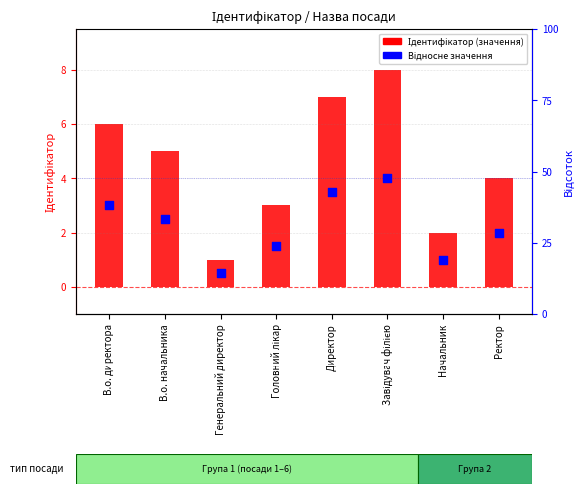

Which series contains the highest Y value?

Ідентифікатор (значення)